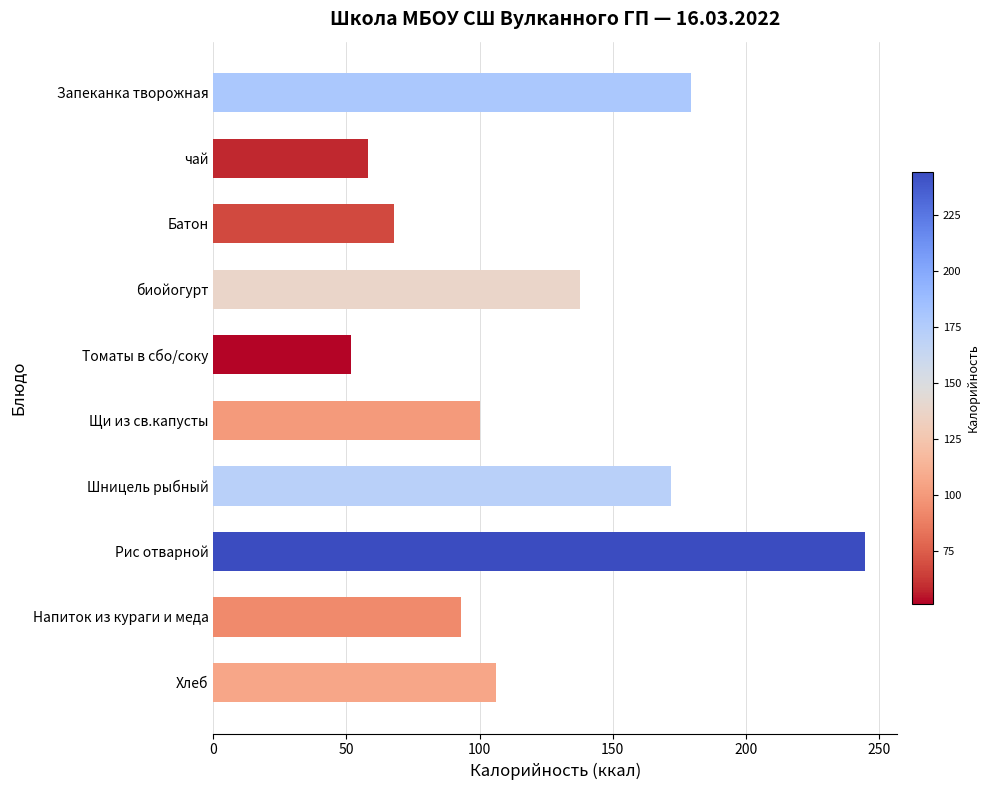

True or false: the data shows 100.0 at Щи из св.капусты.

True